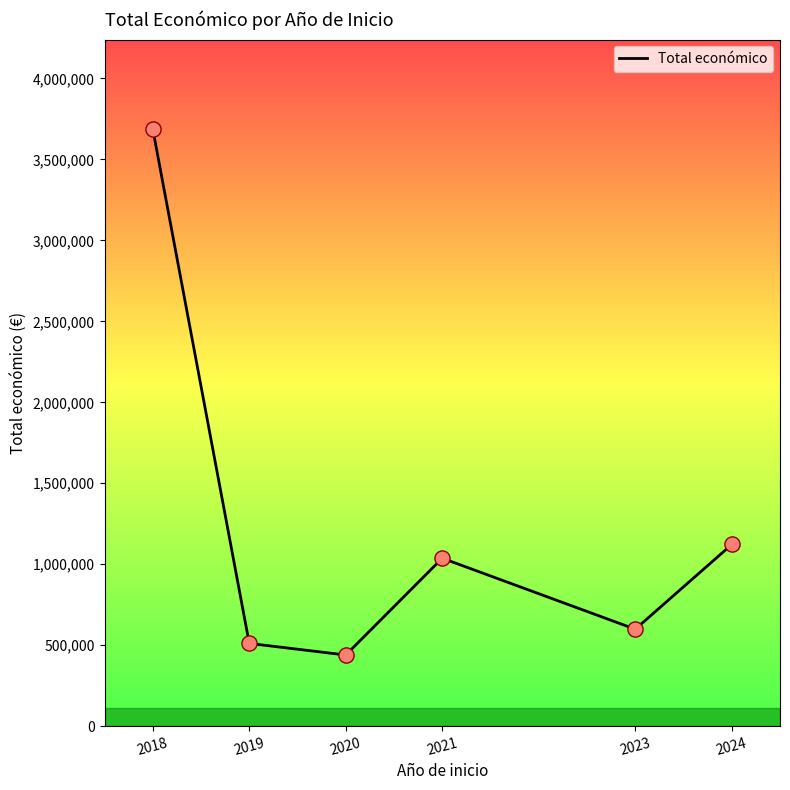

Between 2023 and 2020, which is larger?

2023